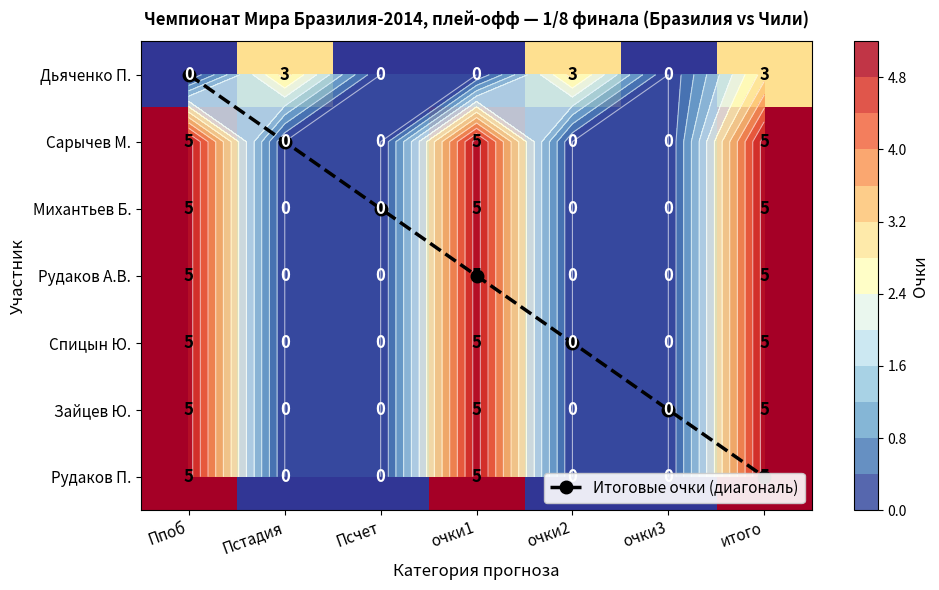

Rank the series by their maximum value, from lowest to highest.

Дьяченко П., Сарычев М., Михантьев Б., Рудаков А.В., Спицын Ю., Зайцев Ю., Рудаков П., Итоговые очки (диагональ)